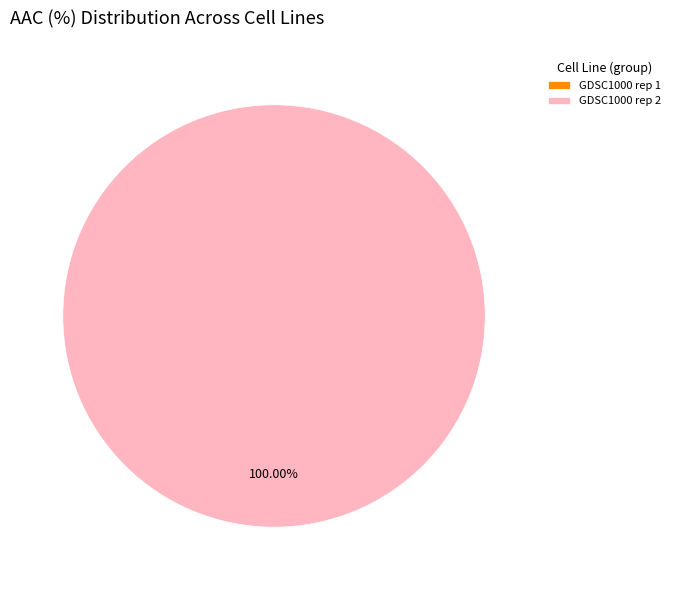

How many segments does this pie chart have?

2